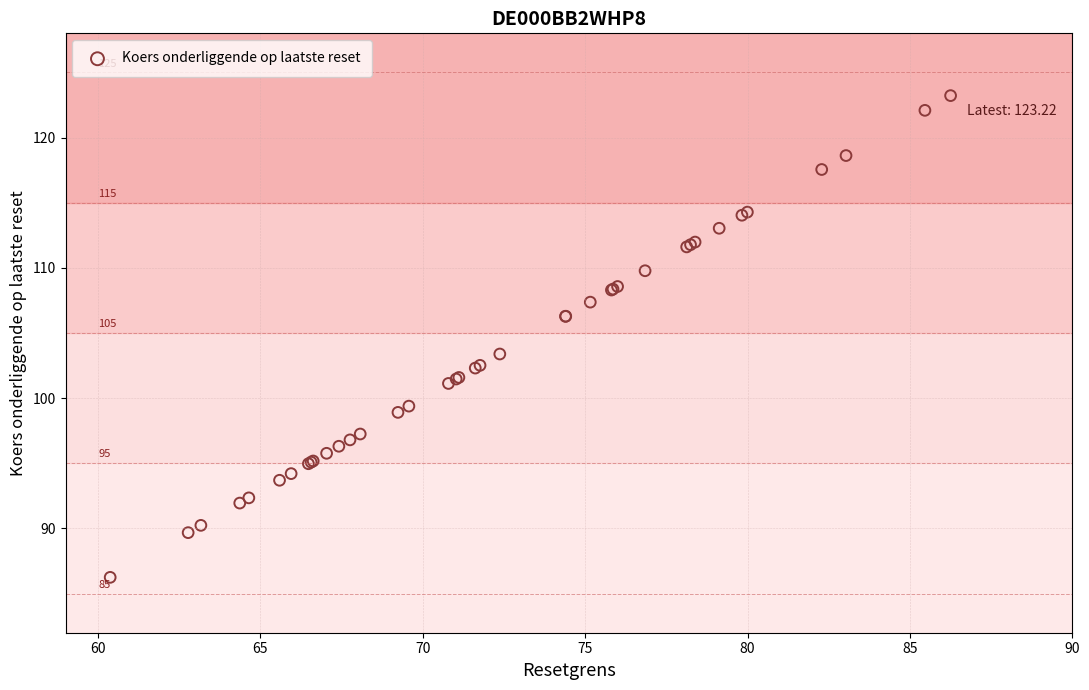

What Y value in the scatter plot is closest to 104?

103.4